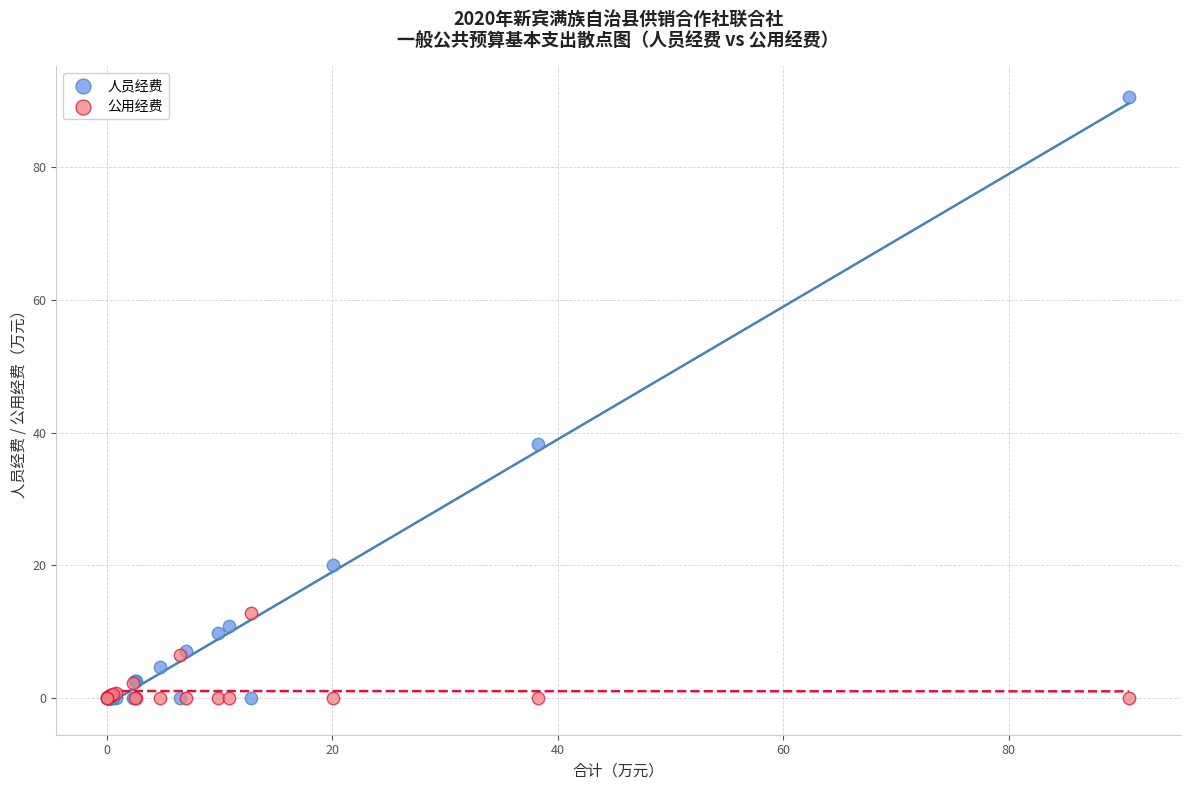

Which series contains the highest Y value?

人员经费